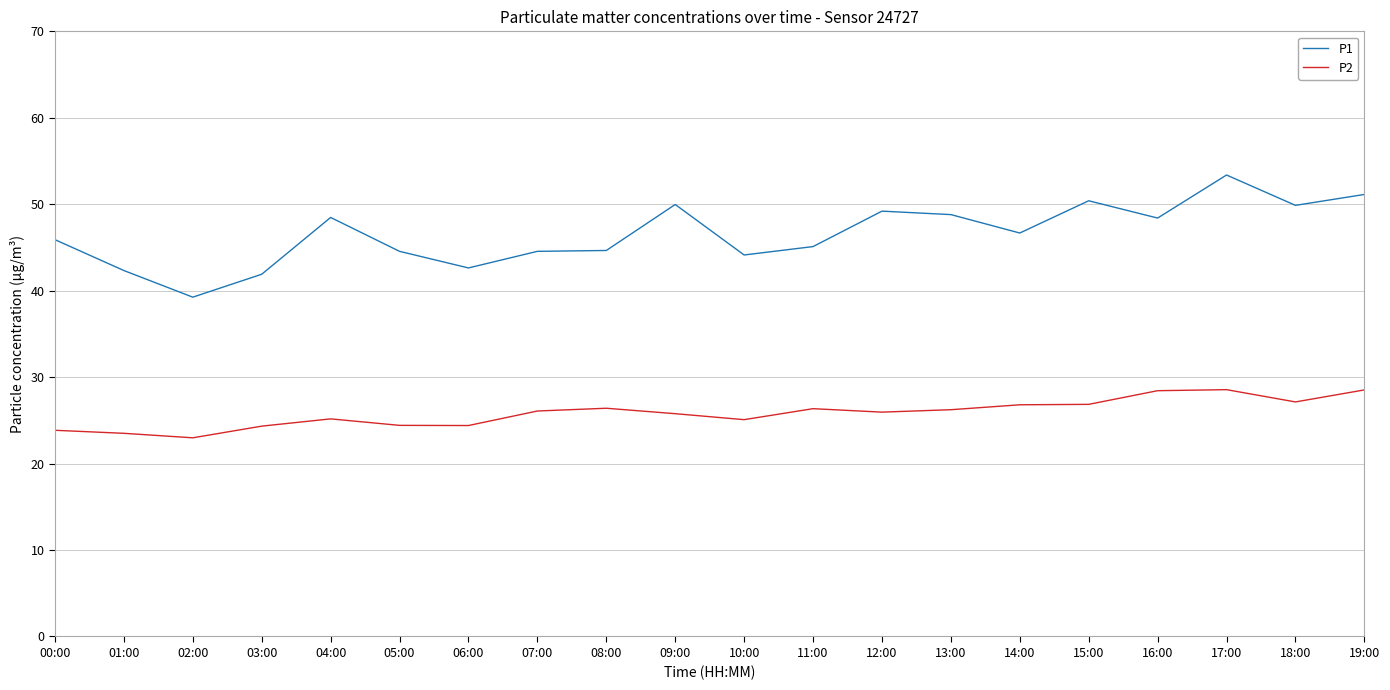

True or false: P1 and P2 cross at least once.

False